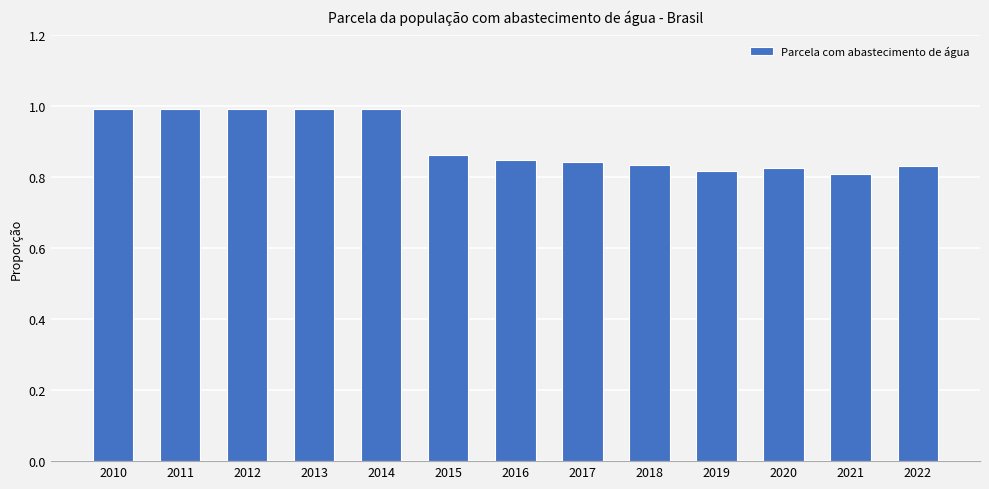

True or false: the data shows 0.3 at 2015.

False